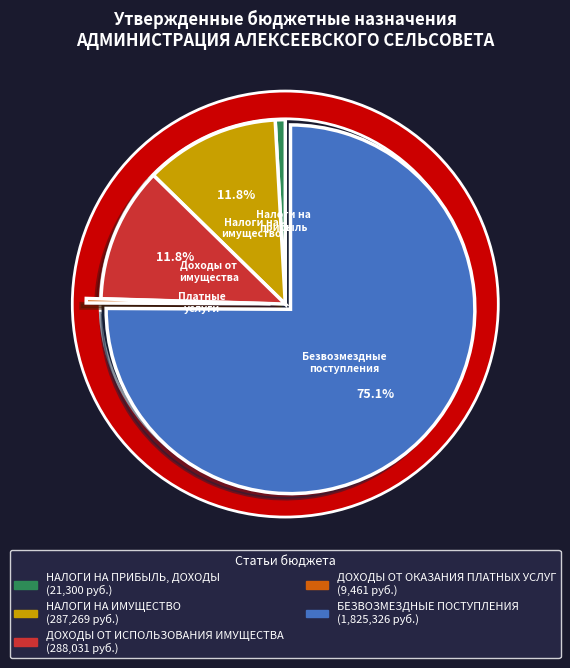

To the nearest percent, what is the average slice percentage?

20%